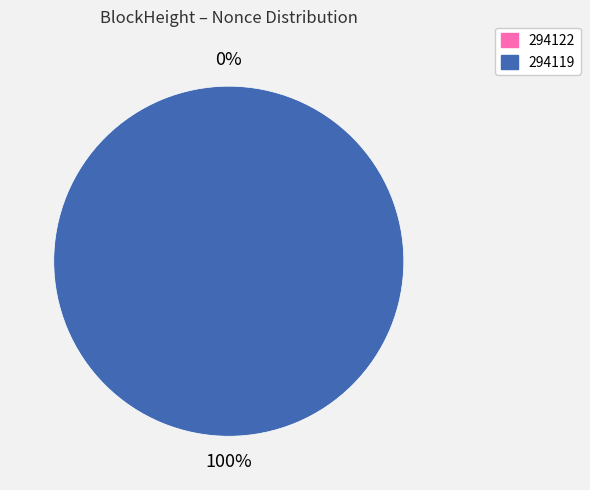

The 294119 slice represents 99% of the pie. True or false?

False